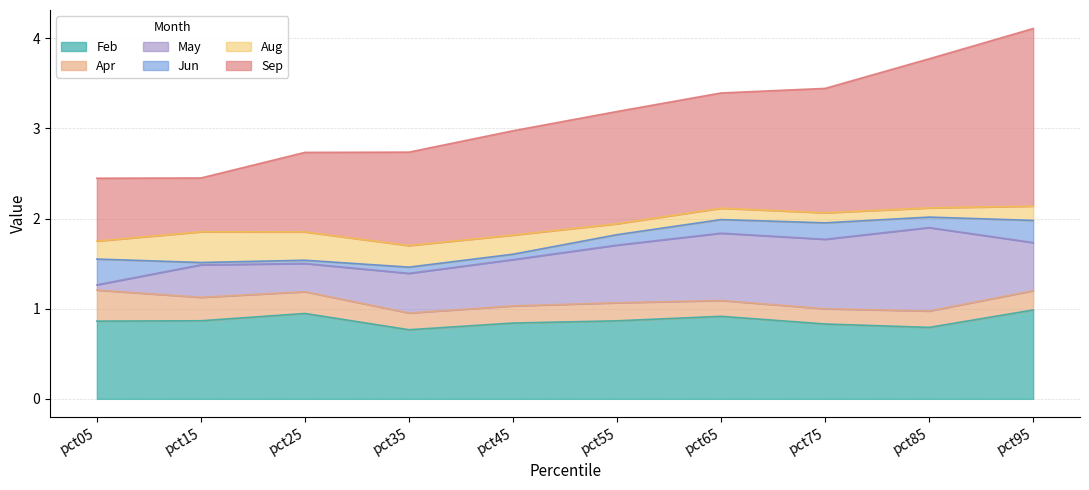

Reading right to left, what are all the values shown in this chart?

Feb: pct95=1.0	pct85=0.8	pct75=0.8	pct65=0.9	pct55=0.9	pct45=0.8	pct35=0.8	pct25=0.9	pct15=0.9	pct05=0.9
Apr: pct95=0.2	pct85=0.2	pct75=0.2	pct65=0.2	pct55=0.2	pct45=0.2	pct35=0.2	pct25=0.2	pct15=0.3	pct05=0.3
May: pct95=0.5	pct85=0.9	pct75=0.8	pct65=0.7	pct55=0.6	pct45=0.5	pct35=0.4	pct25=0.3	pct15=0.4	pct05=0.1
Jun: pct95=0.2	pct85=0.1	pct75=0.2	pct65=0.2	pct55=0.1	pct45=0.1	pct35=0.1	pct25=0.0	pct15=0.0	pct05=0.3
Aug: pct95=0.2	pct85=0.1	pct75=0.1	pct65=0.1	pct55=0.1	pct45=0.2	pct35=0.2	pct25=0.3	pct15=0.3	pct05=0.2
Sep: pct95=2.0	pct85=1.7	pct75=1.4	pct65=1.3	pct55=1.2	pct45=1.2	pct35=1.0	pct25=0.9	pct15=0.6	pct05=0.7